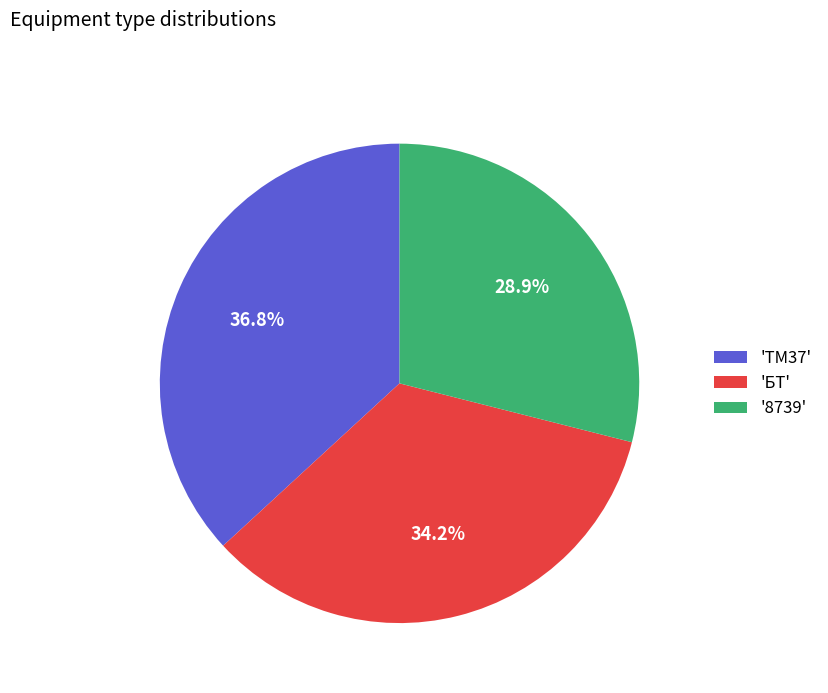

To the nearest percent, what is the difference between the largest and smallest slice percentages?

8%